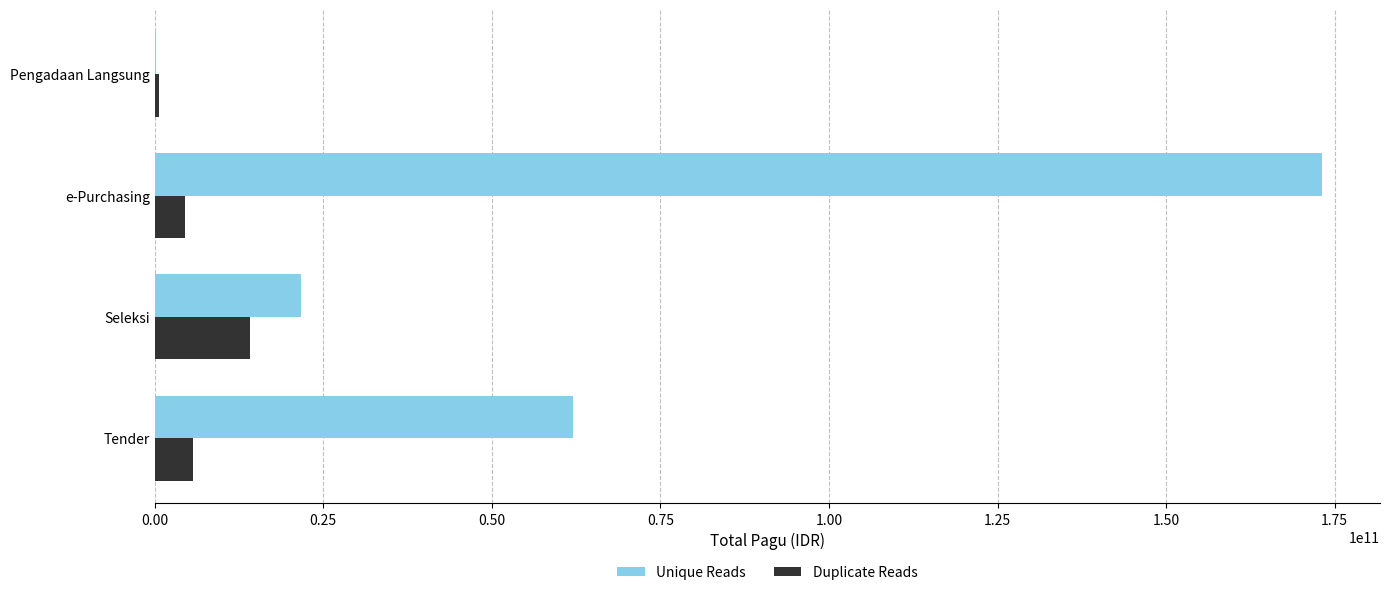

Which series has the largest range (max minus min)?

Unique Reads